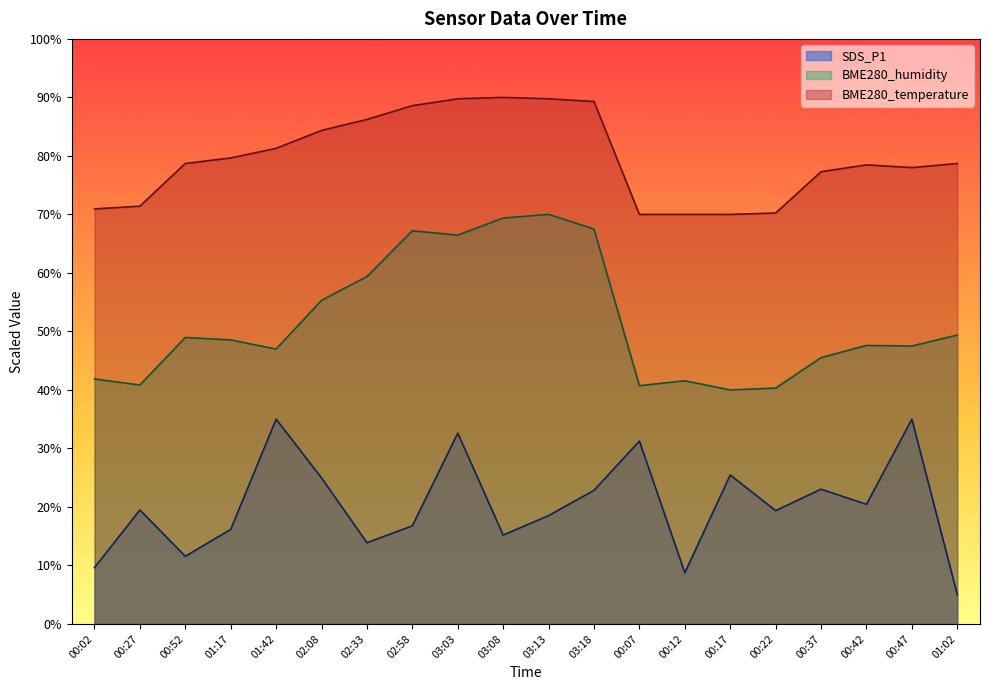

At which category is the sum across all series the highest?

03:03